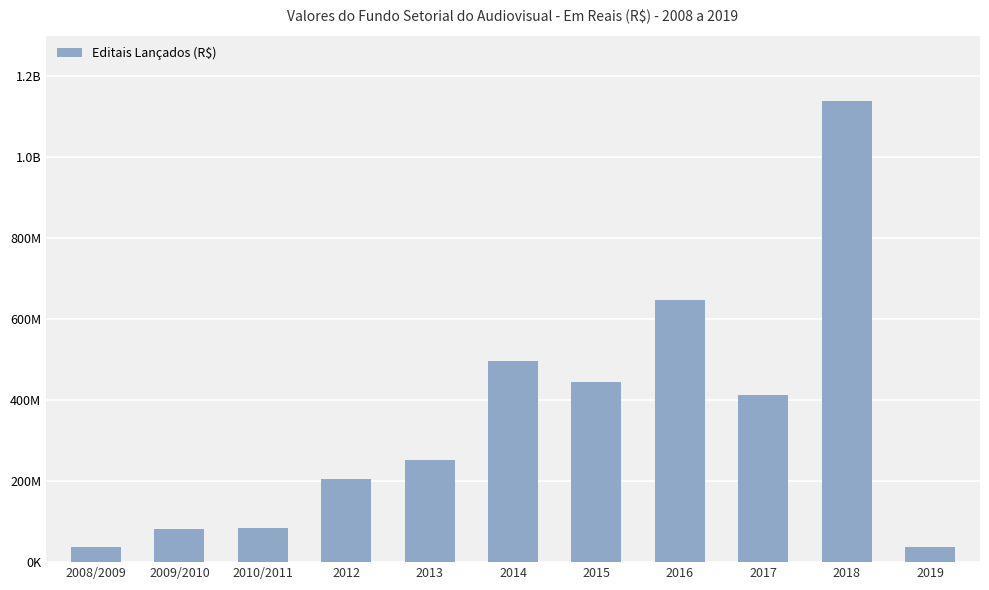

Rank the categories by value from lowest to highest.

2008/2009, 2019, 2009/2010, 2010/2011, 2012, 2013, 2017, 2015, 2014, 2016, 2018